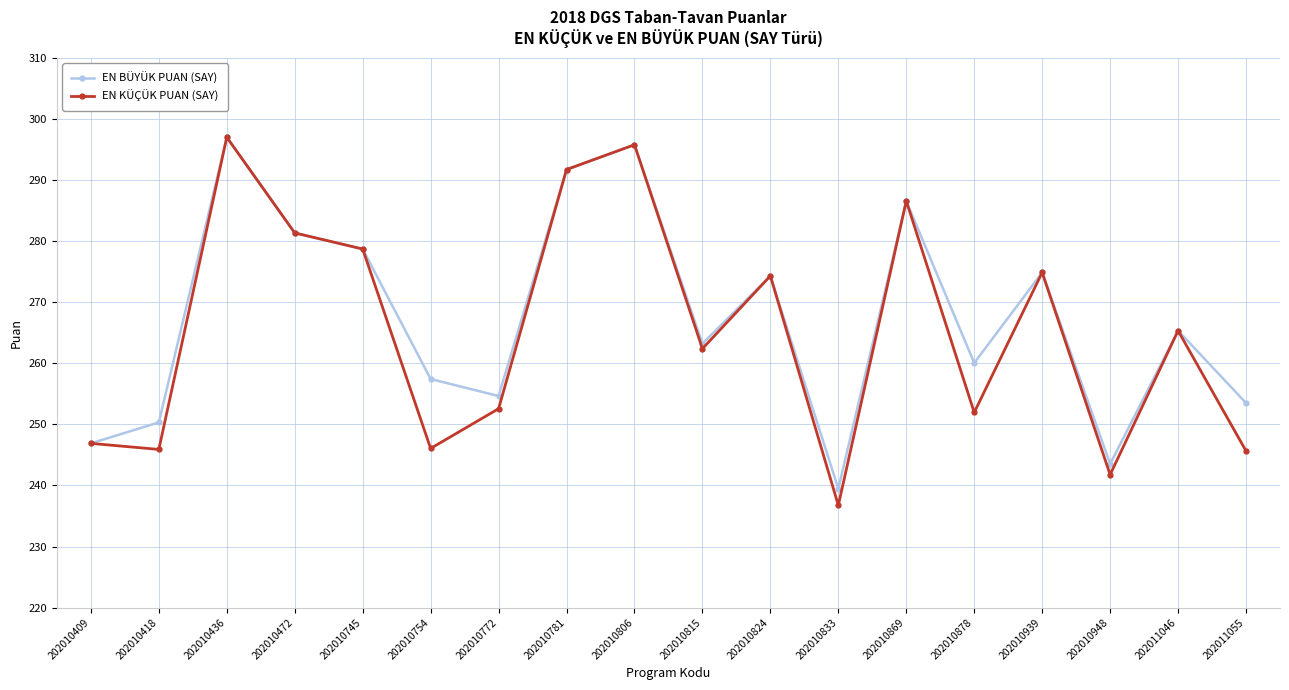

True or false: EN BÜYÜK PUAN (SAY) has a value of 253.5 at 202011055.

True